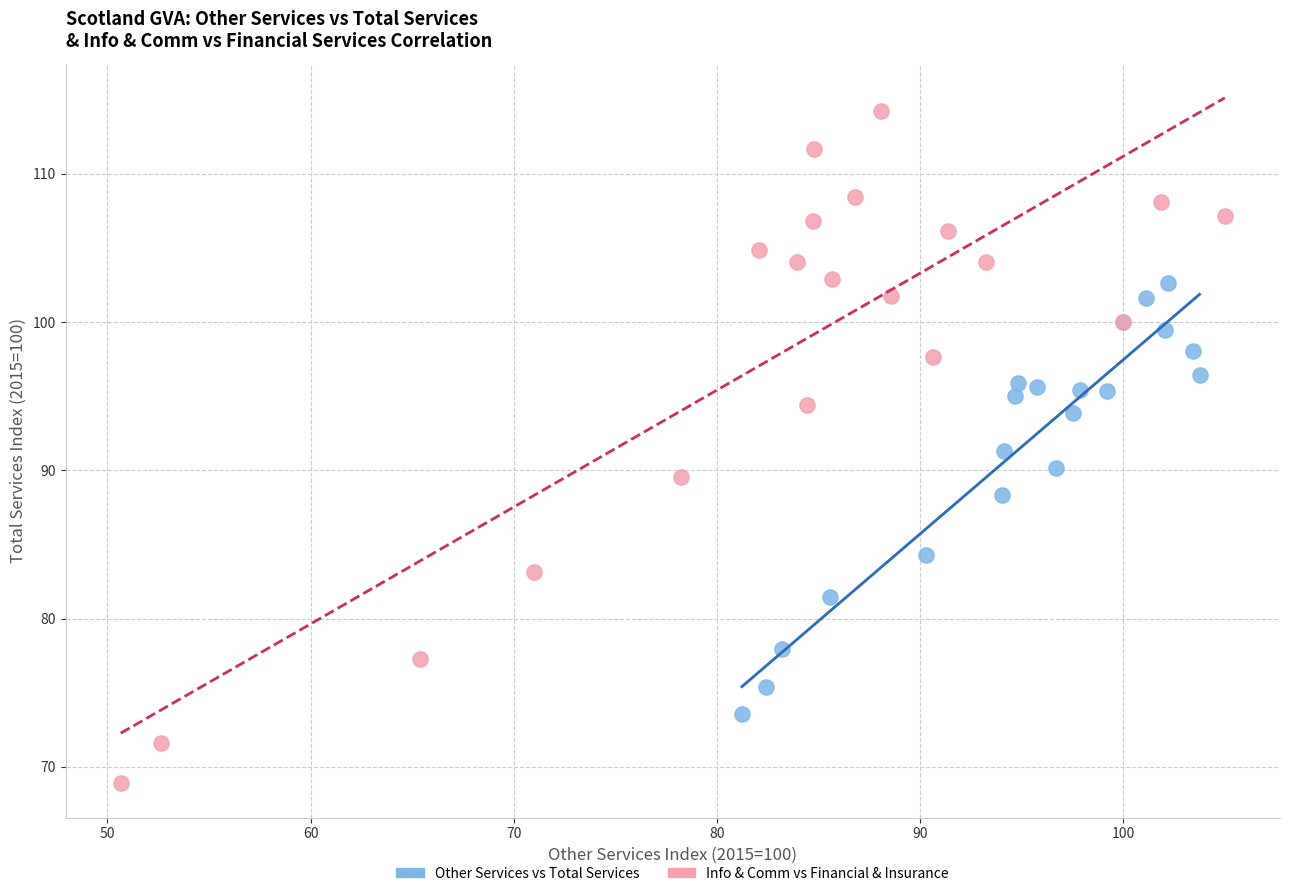

What are all the series names shown in the legend?

Other Services vs Total Services, Info & Comm vs Financial & Insurance